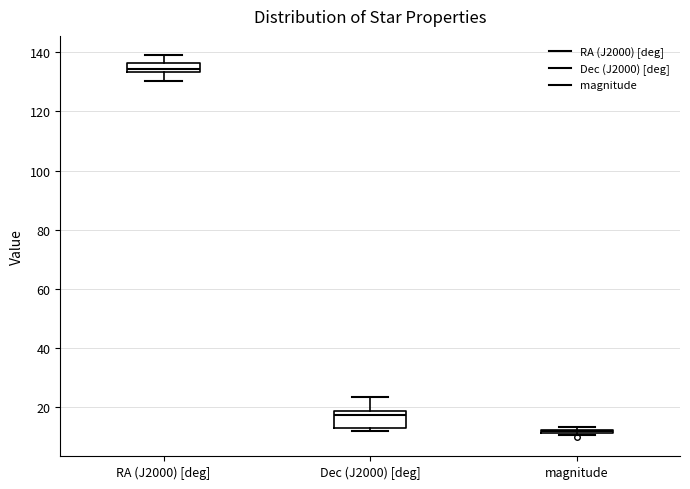

Where is the lower edge of the box for Dec (J2000) [deg] on the y-axis? The values are not printed on the chart, so give them approximately, as read against the axis.

12